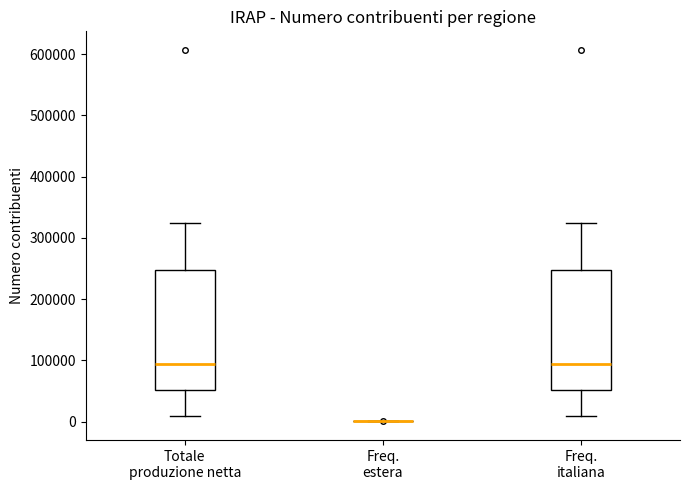

Reading left to right, transcribe this box plot: for each box, give where its median line is, the range the box spans, and where its two whiskers end, as read against the y-axis. The values are not printed on the chart, so give them approximately, as read against the axis.

Totale produzione netta: median 90000, box 50000 to 250000, whiskers 10000 to 320000
Freq. estera: box collapsed to a line at 0, whiskers 0 to 0
Freq. italiana: median 90000, box 50000 to 250000, whiskers 10000 to 320000